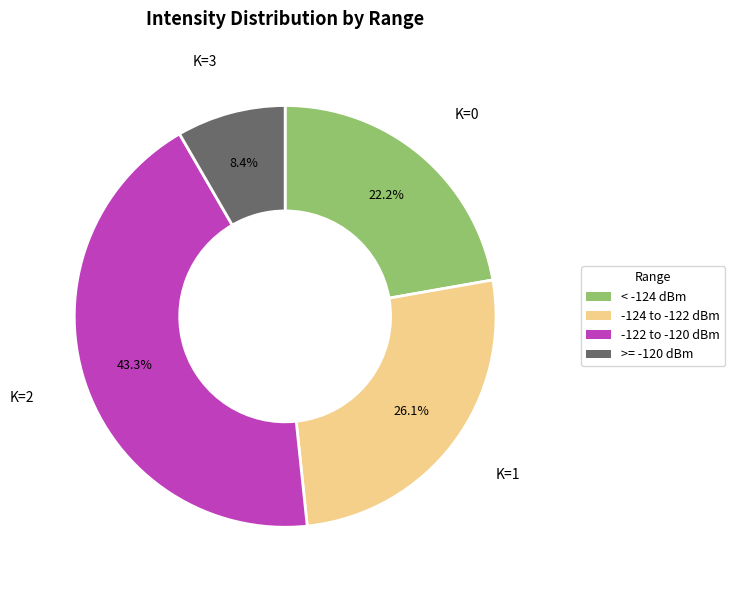

Is there a majority slice in this chart?

No